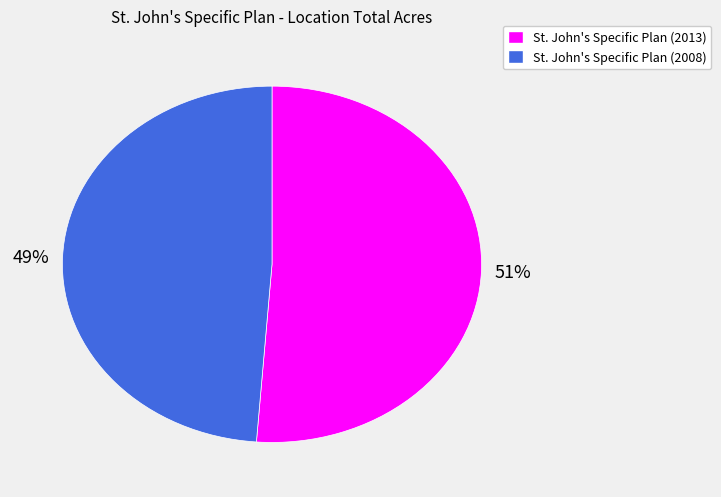

Approximately how many times larger is the value at St. John's Specific Plan (2008) compared to St. John's Specific Plan (2013)?

1.0